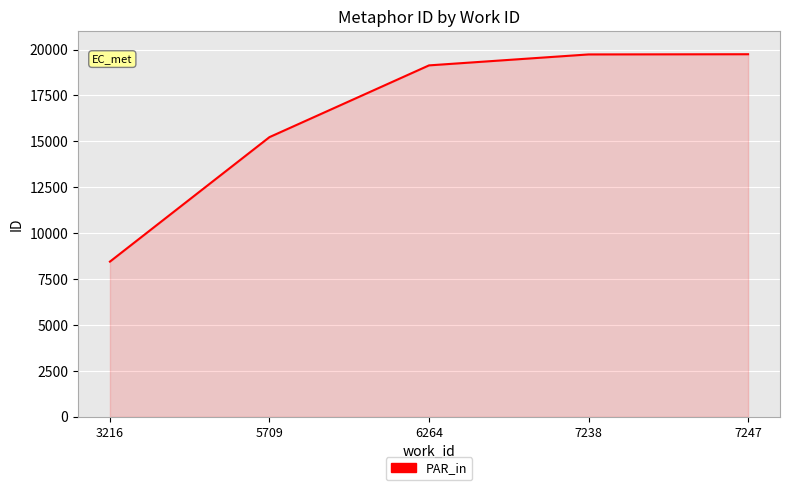

How many categories are shown in the chart?

5